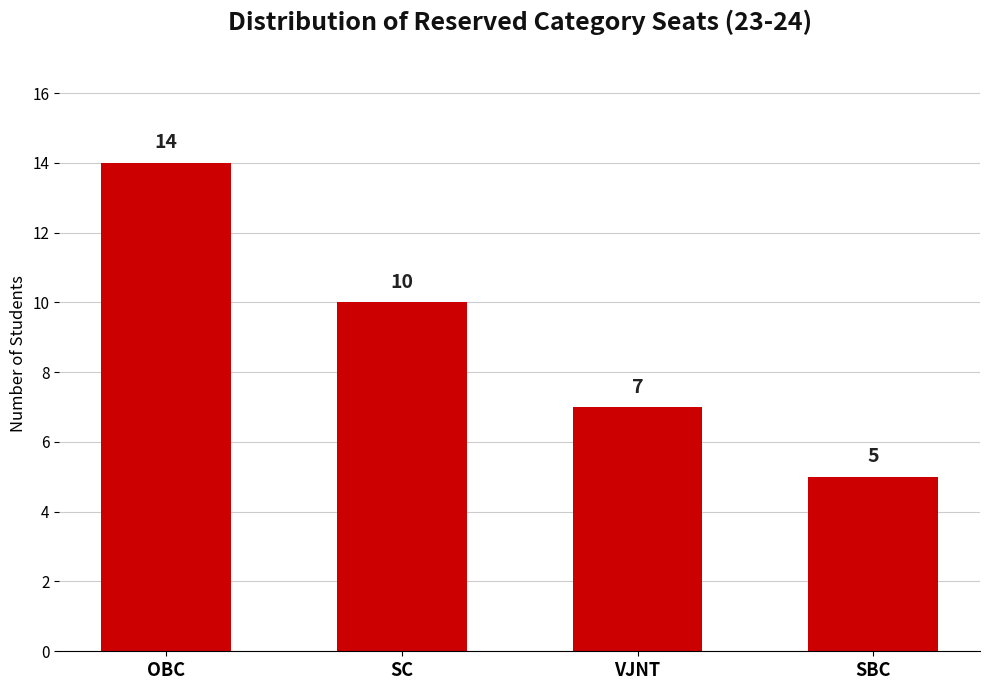

Are the bars horizontal?

No